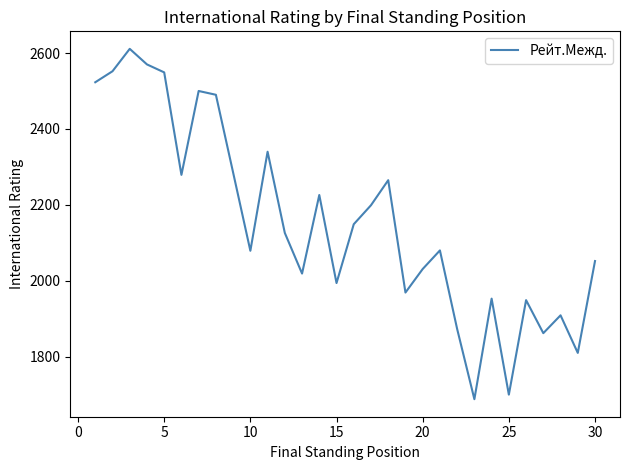

Does the chart have visible grid lines?

No